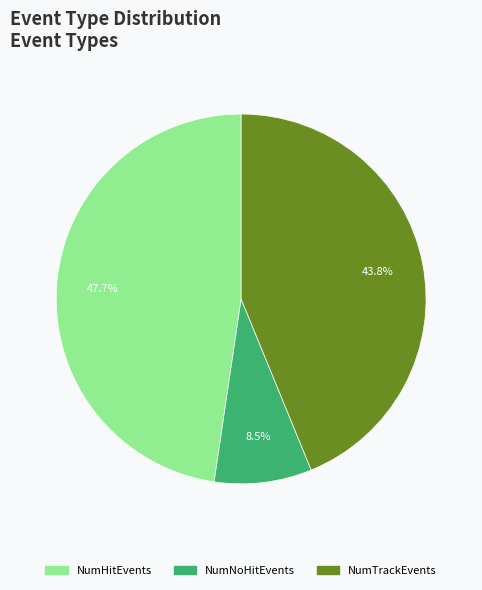

Is there any slice that represents more than half of the pie?

No